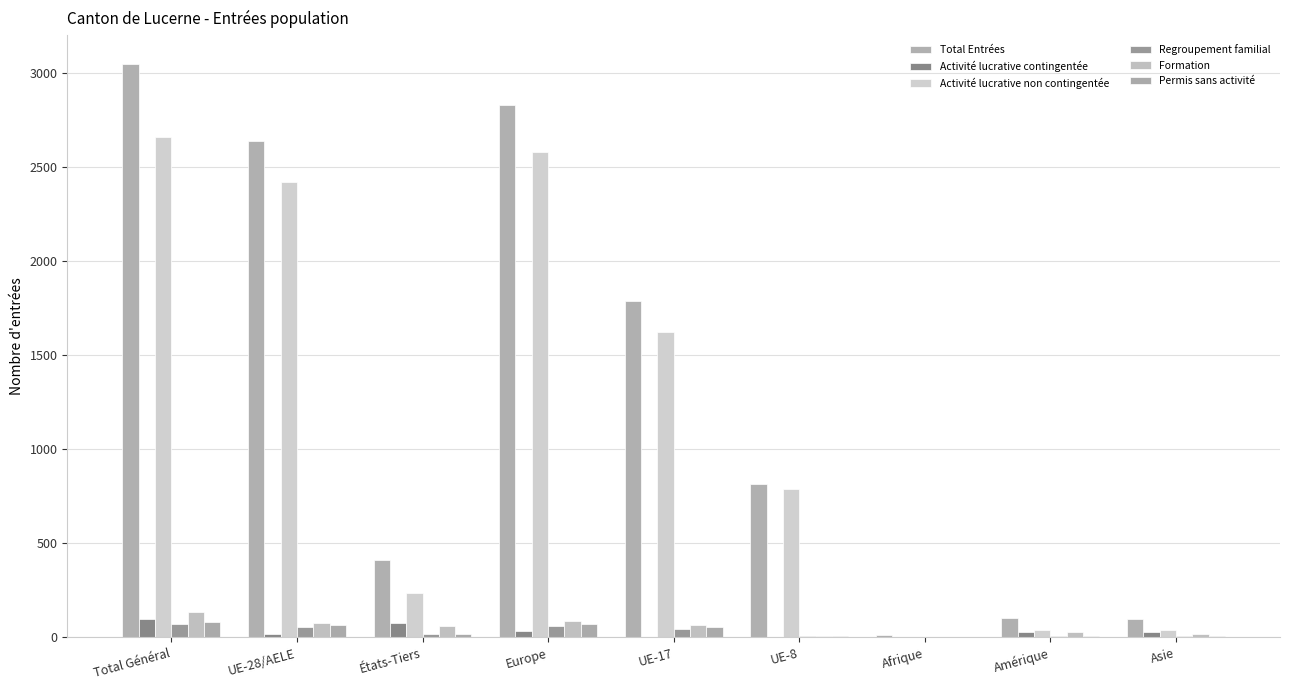

True or false: Activité lucrative non contingentée has a value of 236 at États-Tiers.

True